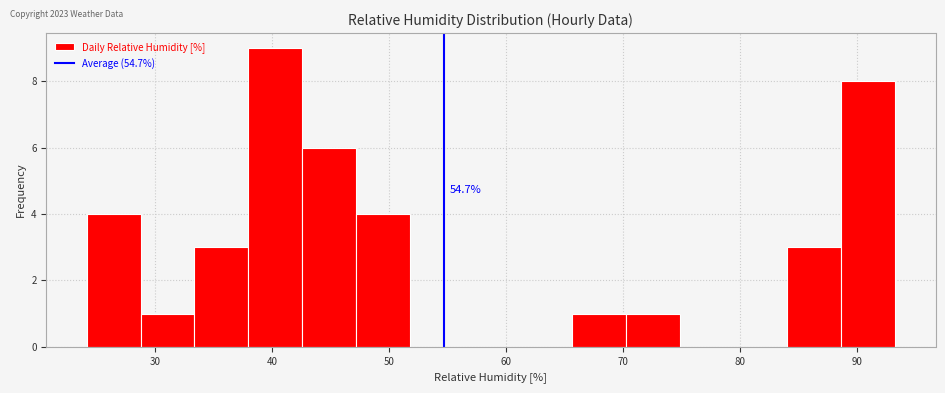

Which range on the x-axis has the tallest bar?

38 to 43